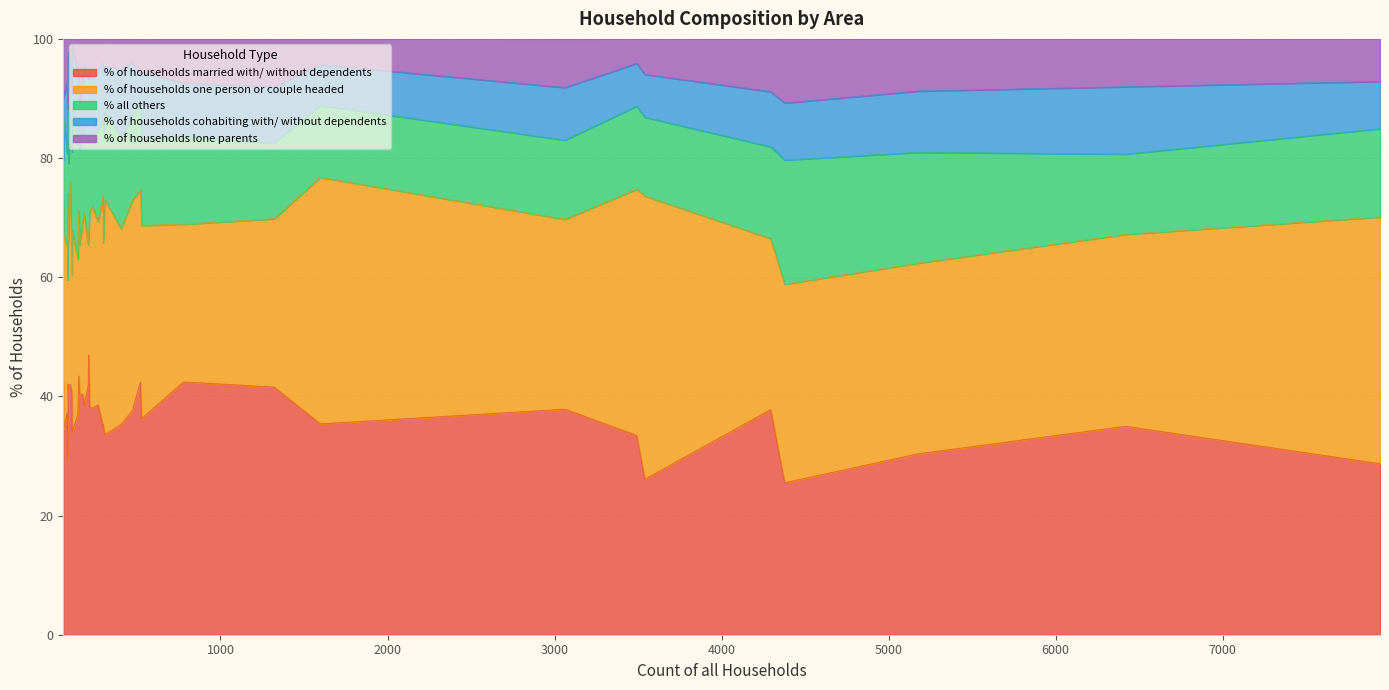

At how many categories does at least one series exceed 31?

40